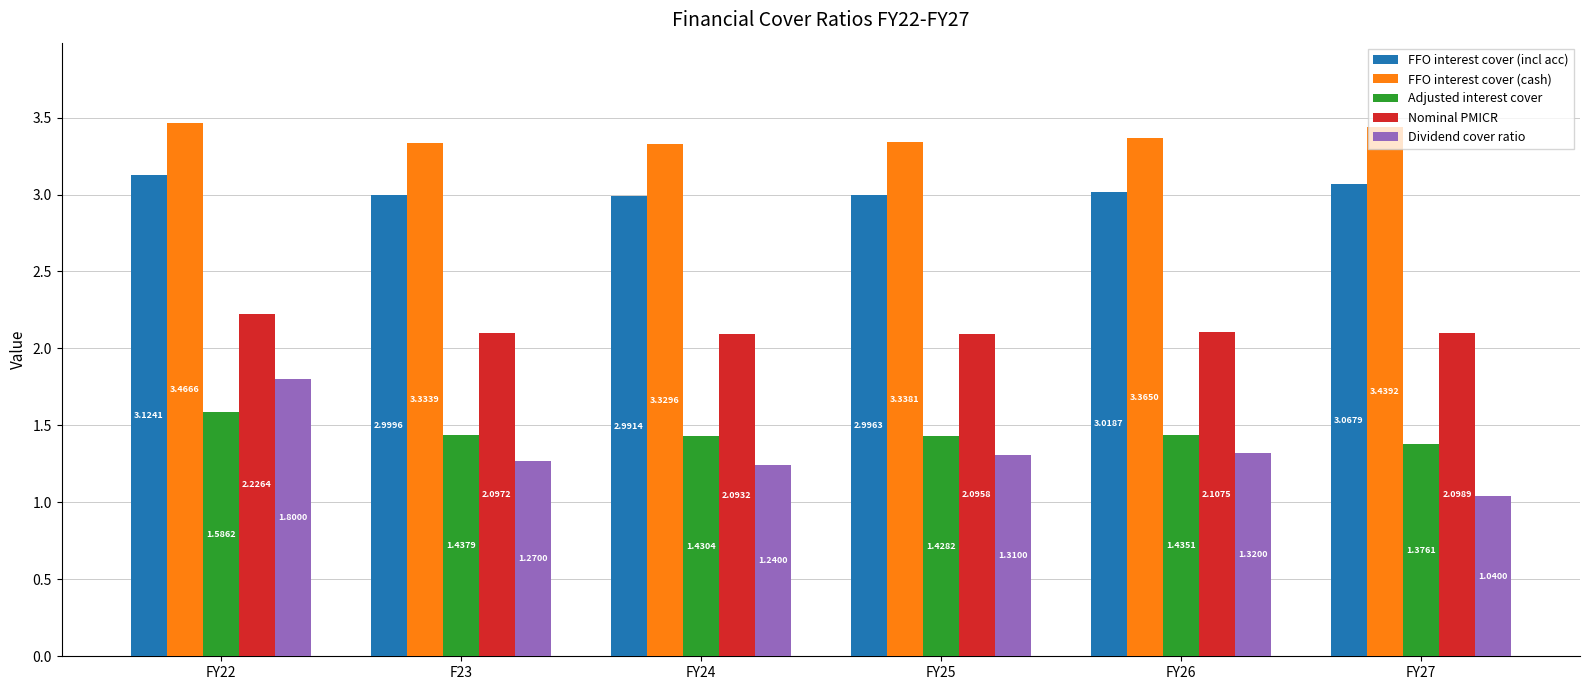

Where is Dividend cover ratio nearest to the value 1?

FY27